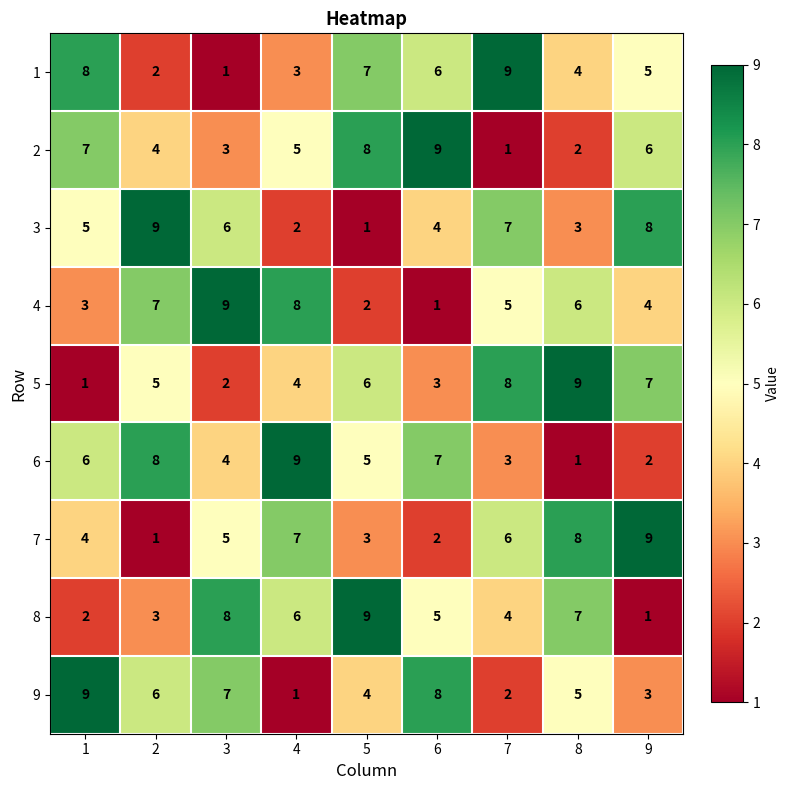

Which category has the highest value in the 8 series?

5